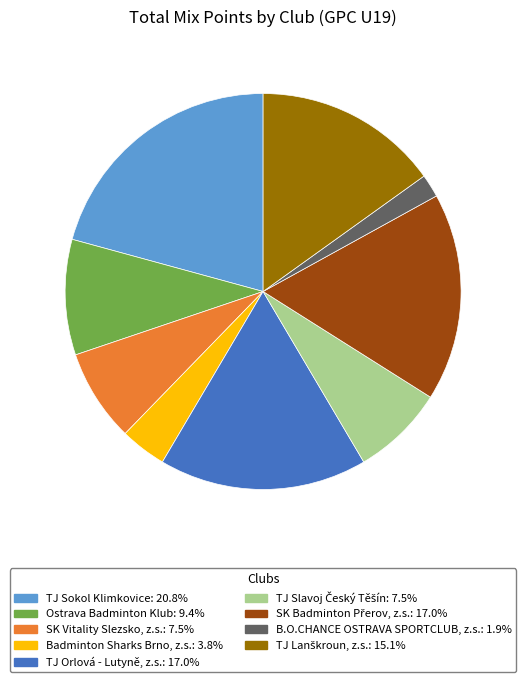

What is the largest slice in the pie chart?

TJ Sokol Klimkovice